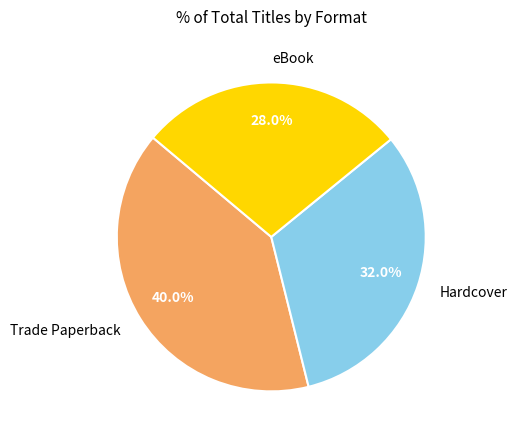

How many segments does this pie chart have?

3